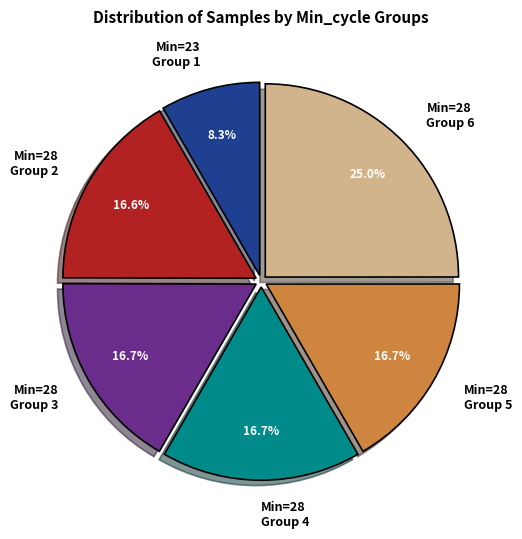

How many slices are in this pie chart?

6